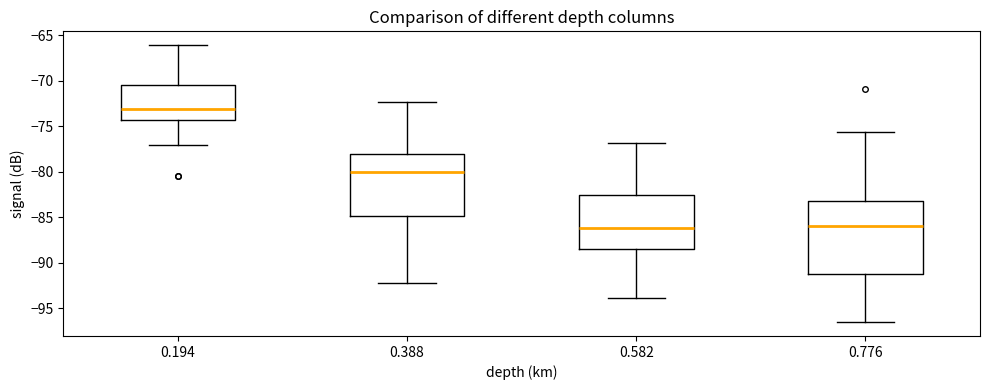

Which box has the highest median line?

0.194